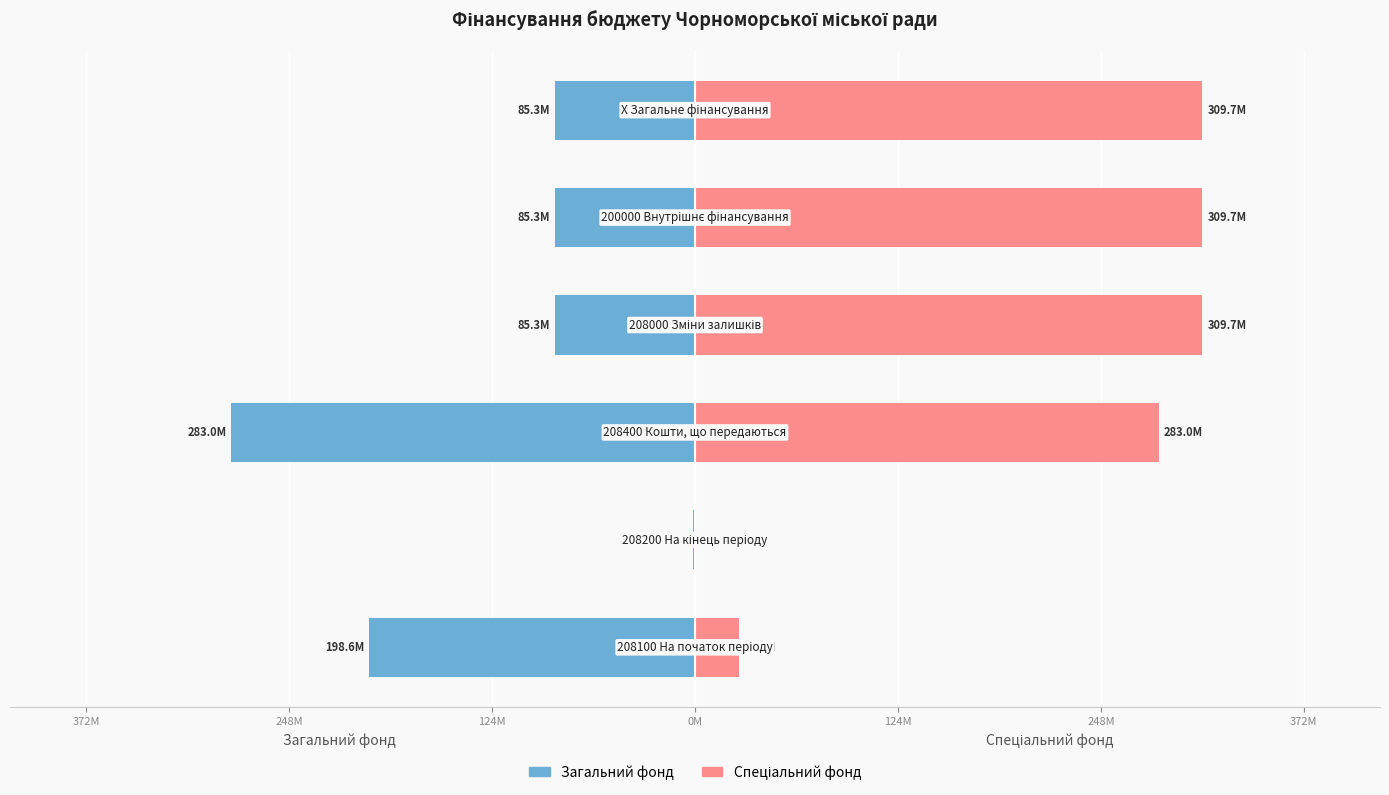

Reading left to right, extract all data points from this chart.

Загальний фонд: -198643260.2	-1000000.0	-282957546.1	-85314285.8	-85314285.8	-85314285.8
Спеціальний фонд: 26692732.0	0.0	282957546.1	309650278.0	309650278.0	309650278.0